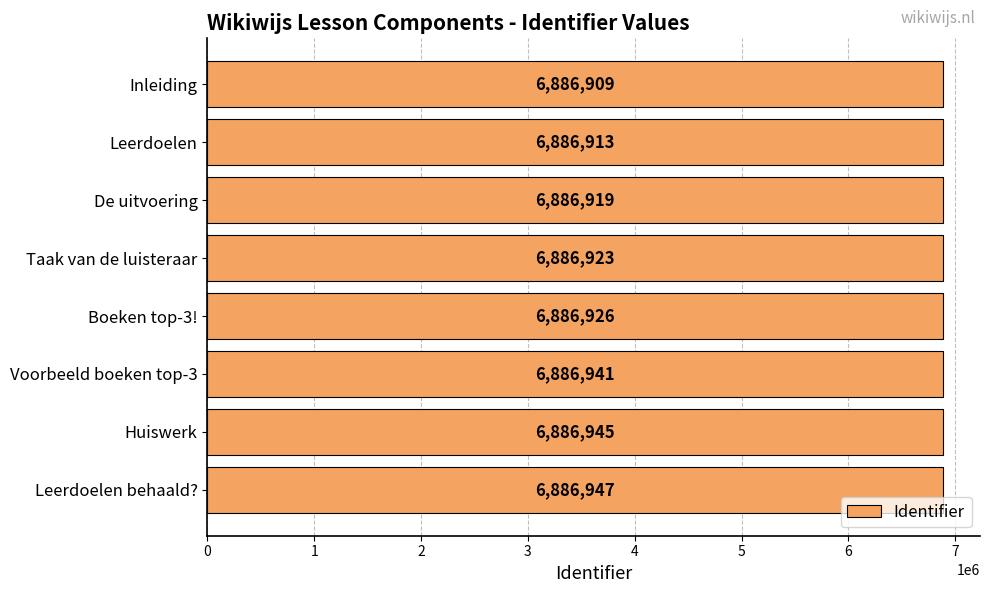

What is the difference between the values at Leerdoelen behaald? and Boeken top-3!?

21